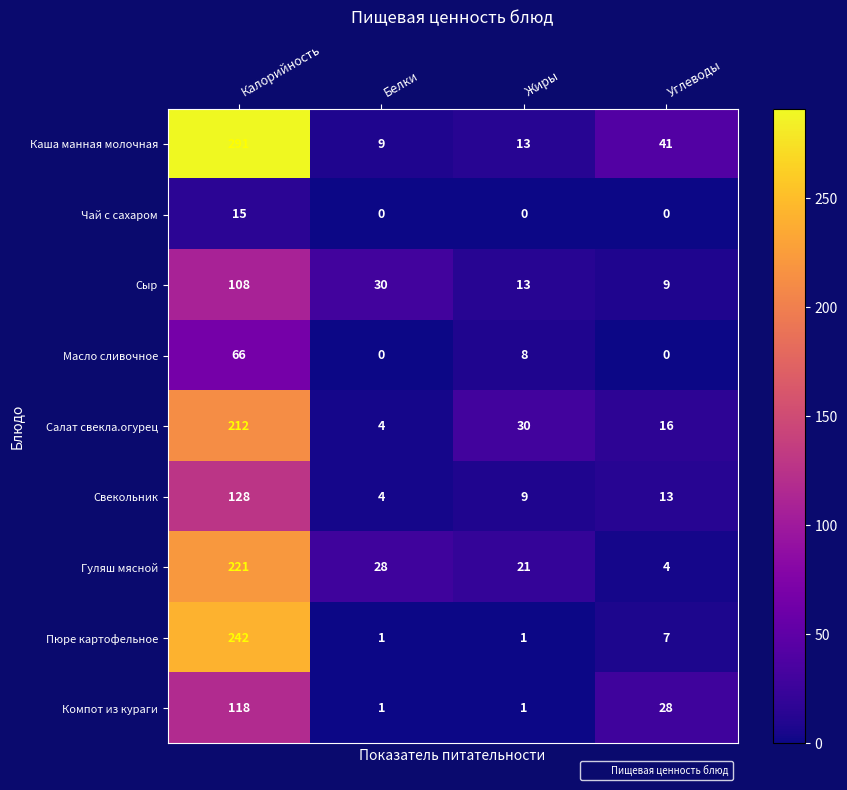

Rank the series by their maximum value, from lowest to highest.

Чай с сахаром, Масло сливочное, Сыр, Компот из кураги, Свекольник, Салат свекла.огурец, Гуляш мясной, Пюре картофельное, Каша манная молочная